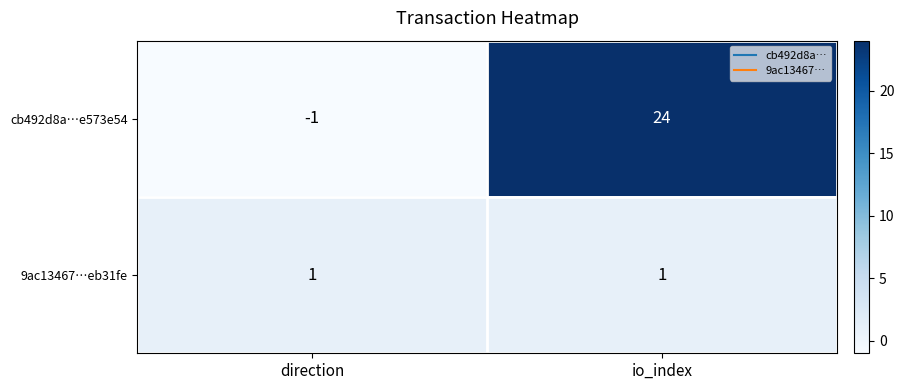

At io_index, list the series in order from largest to smallest.

cb492d8a…e573e54, 9ac13467…eb31fe